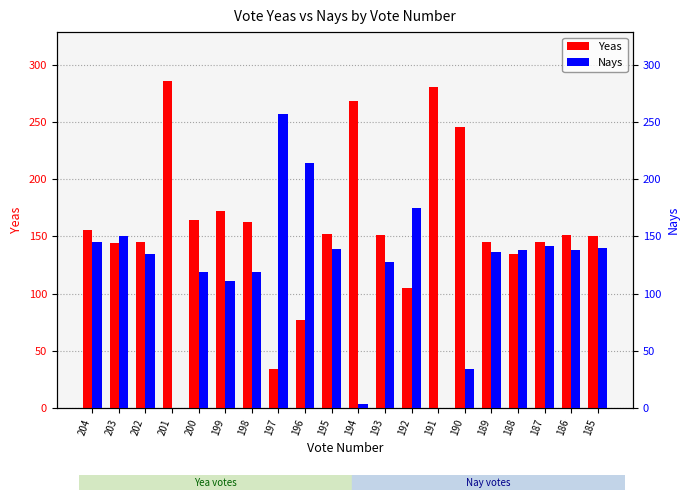

Which series changed the most between 202 and 196?

Nays